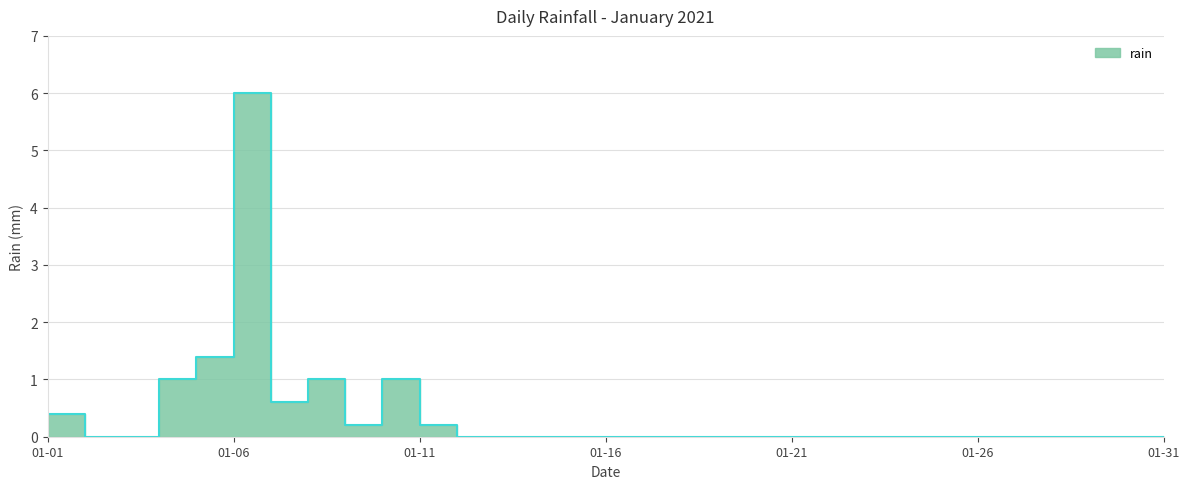

Rank the categories by value from lowest to highest.

2021-01-02, 2021-01-03, 2021-01-12, 2021-01-13, 2021-01-14, 2021-01-15, 2021-01-16, 2021-01-17, 2021-01-18, 2021-01-19, 2021-01-20, 2021-01-21, 2021-01-22, 2021-01-23, 2021-01-24, 2021-01-25, 2021-01-26, 2021-01-27, 2021-01-28, 2021-01-29, 2021-01-30, 2021-01-31, 2021-01-09, 2021-01-11, 2021-01-01, 2021-01-07, 2021-01-04, 2021-01-08, 2021-01-10, 2021-01-05, 2021-01-06